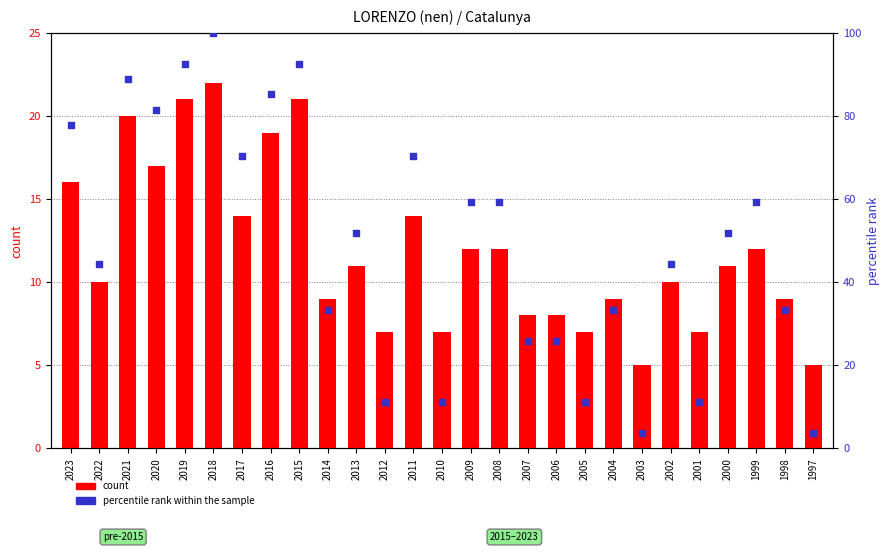

At which category is the sum across all series the highest?

2018